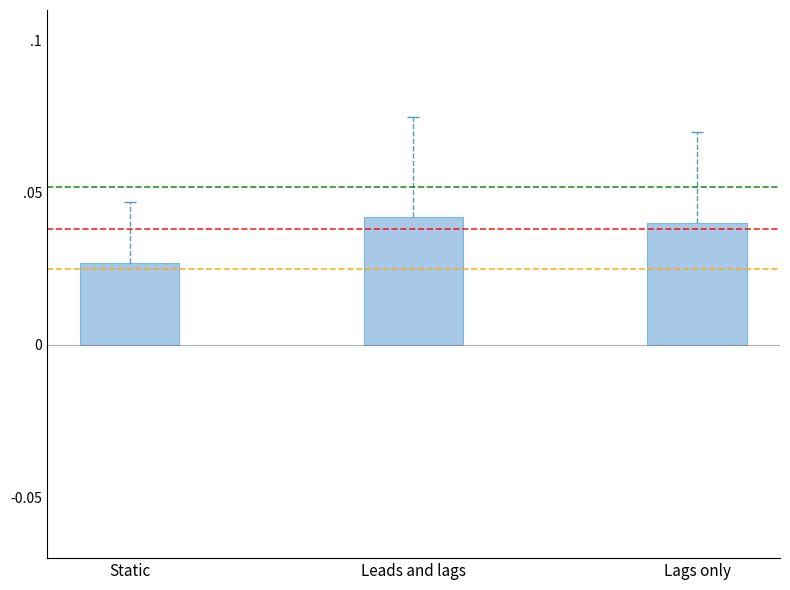

What is the label of the 3rd bar from the left?

Lags only